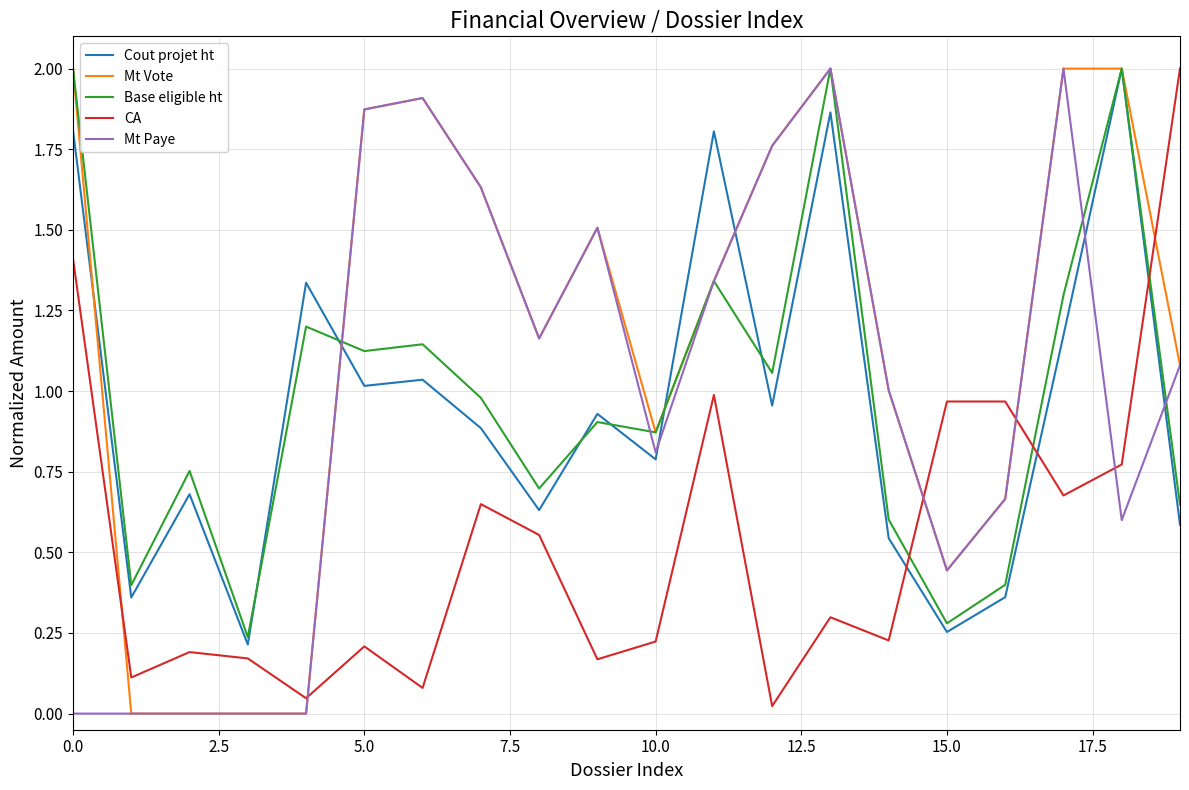

Which series has the largest total across all categories?

Mt Vote